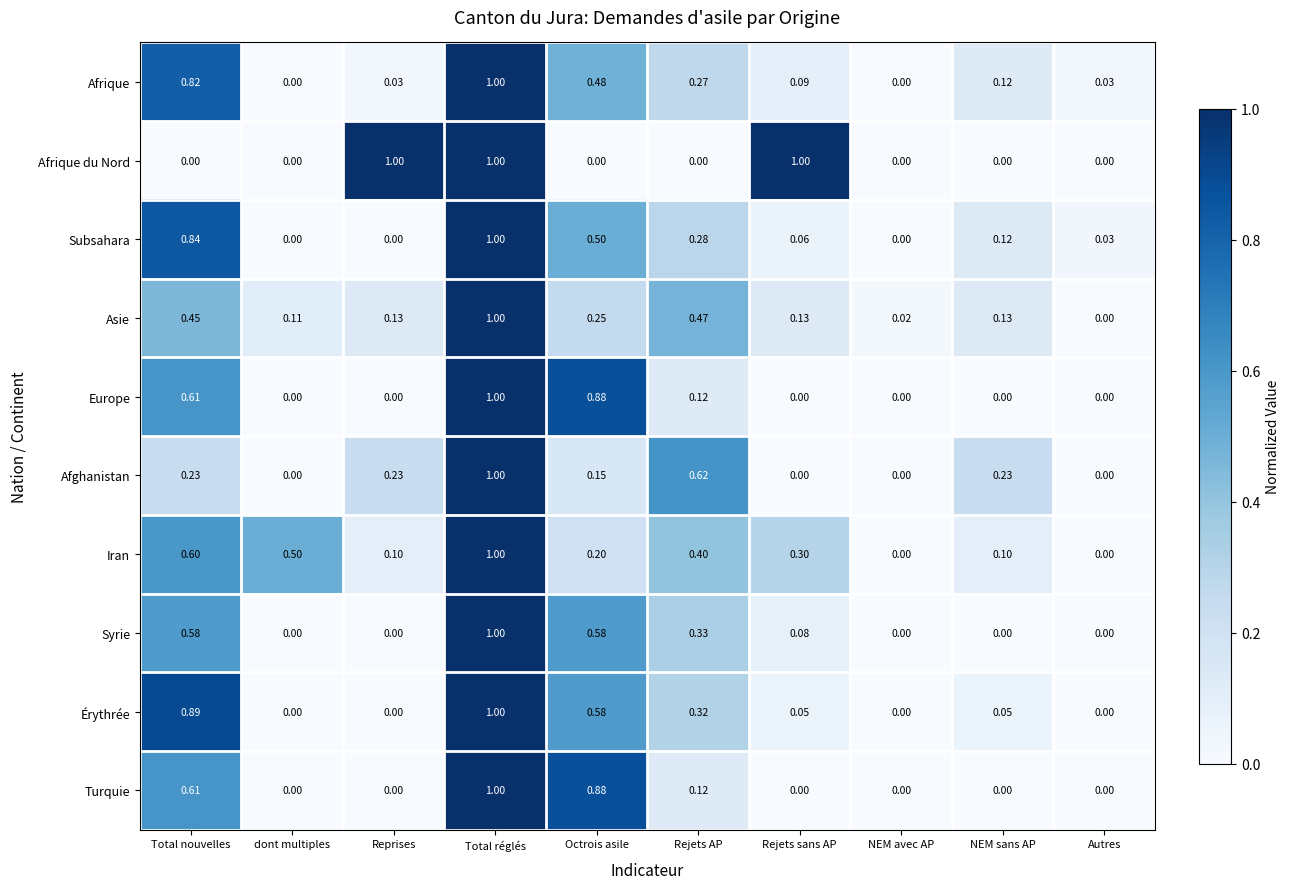

Which category has the highest value in the Afghanistan series?

Total réglés